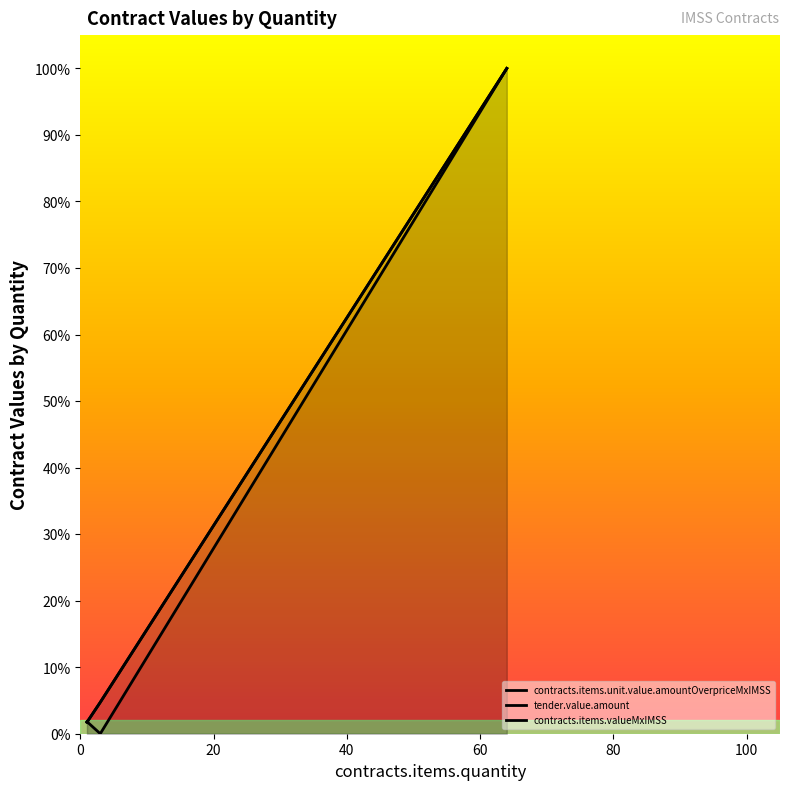

What is the sum of all tender.value.amount values?

106.4